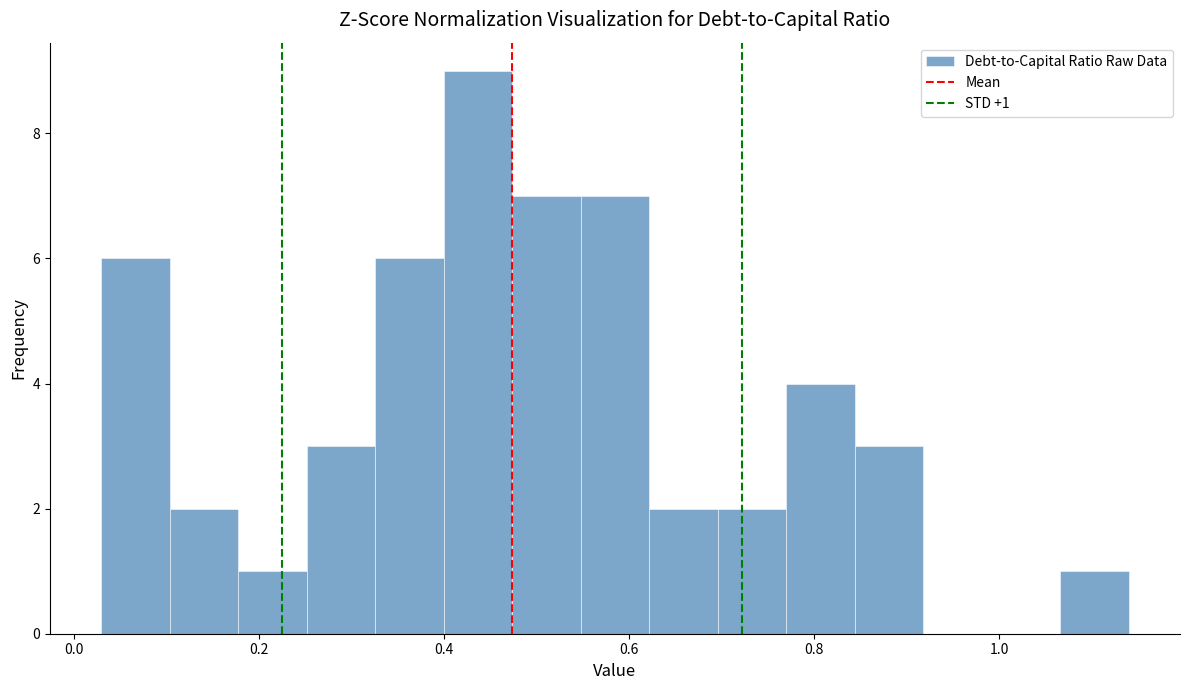

Read against the x-axis, roughly where is the centre of the tallest bar?

0.44